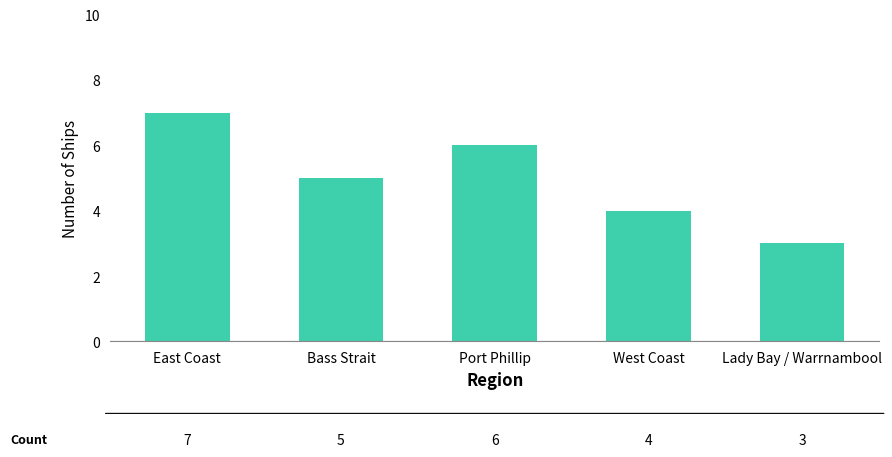

Count the values in the range 4 to 6.

3